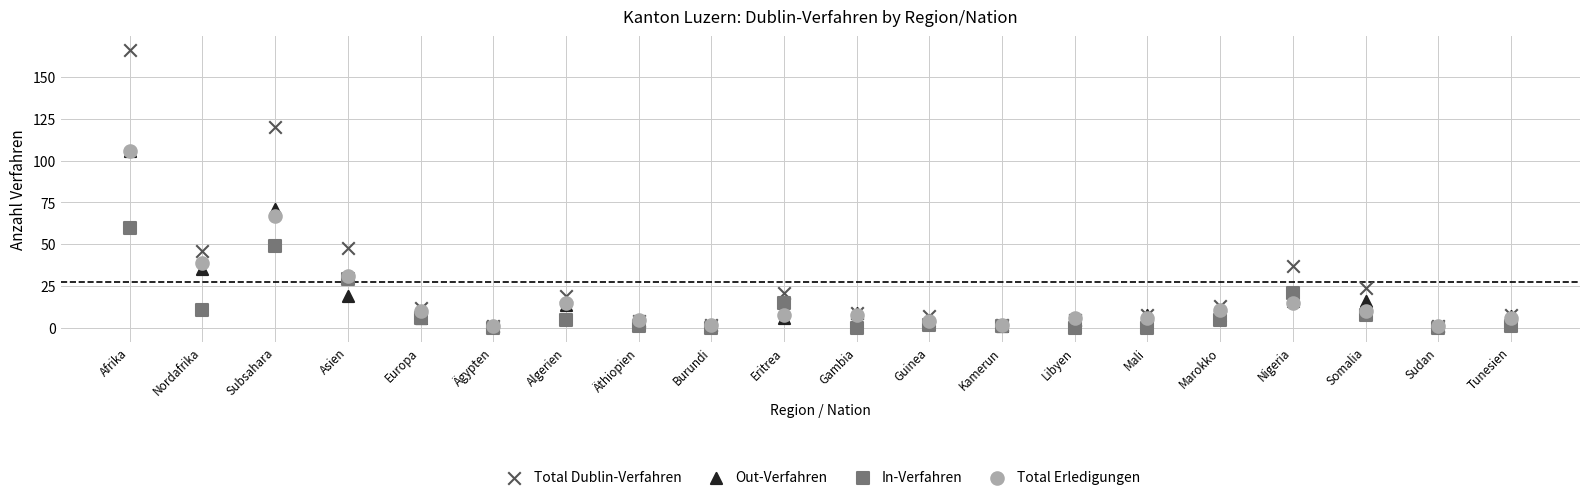

Which series contains the highest Y value?

Total Dublin-Verfahren